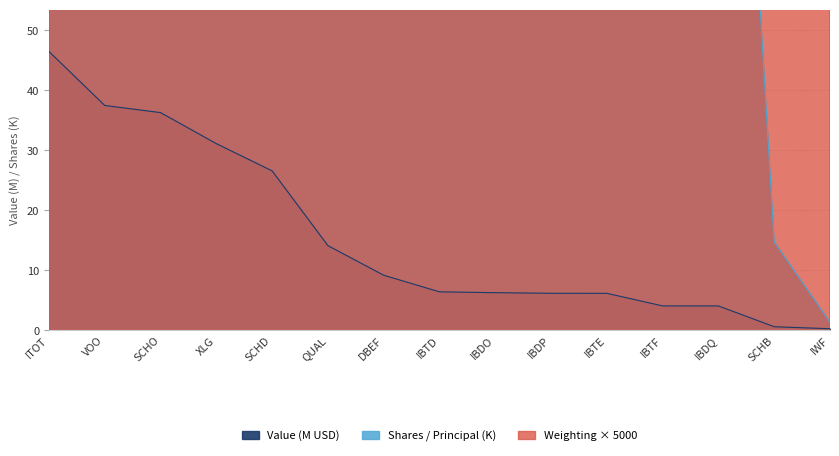

List the series in order of their peak value, highest first.

Weighting, Shares or principal amount, Value